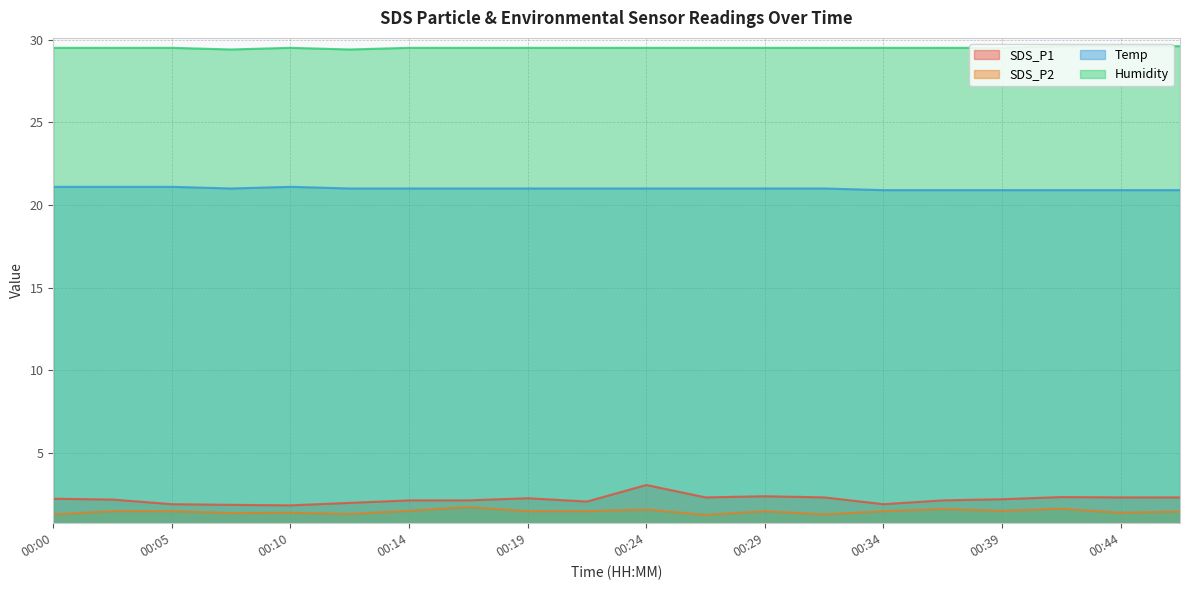

What is the difference between the highest and lowest values at 00:31?

28.2